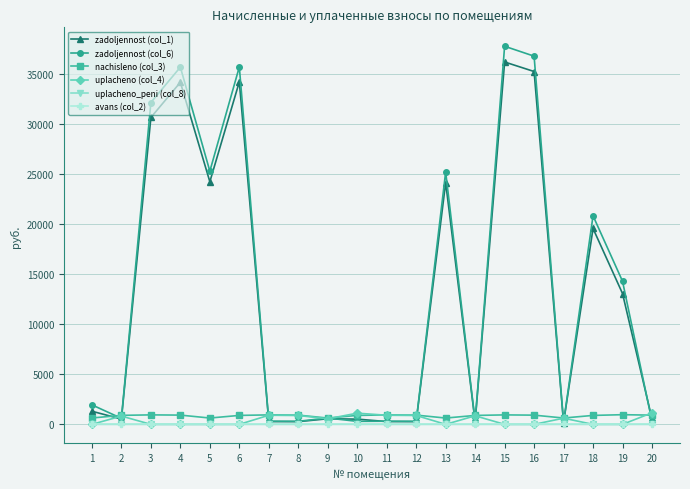

What is the difference between the maximum and minimum values in the nachisleno (col_3) series?

334.8